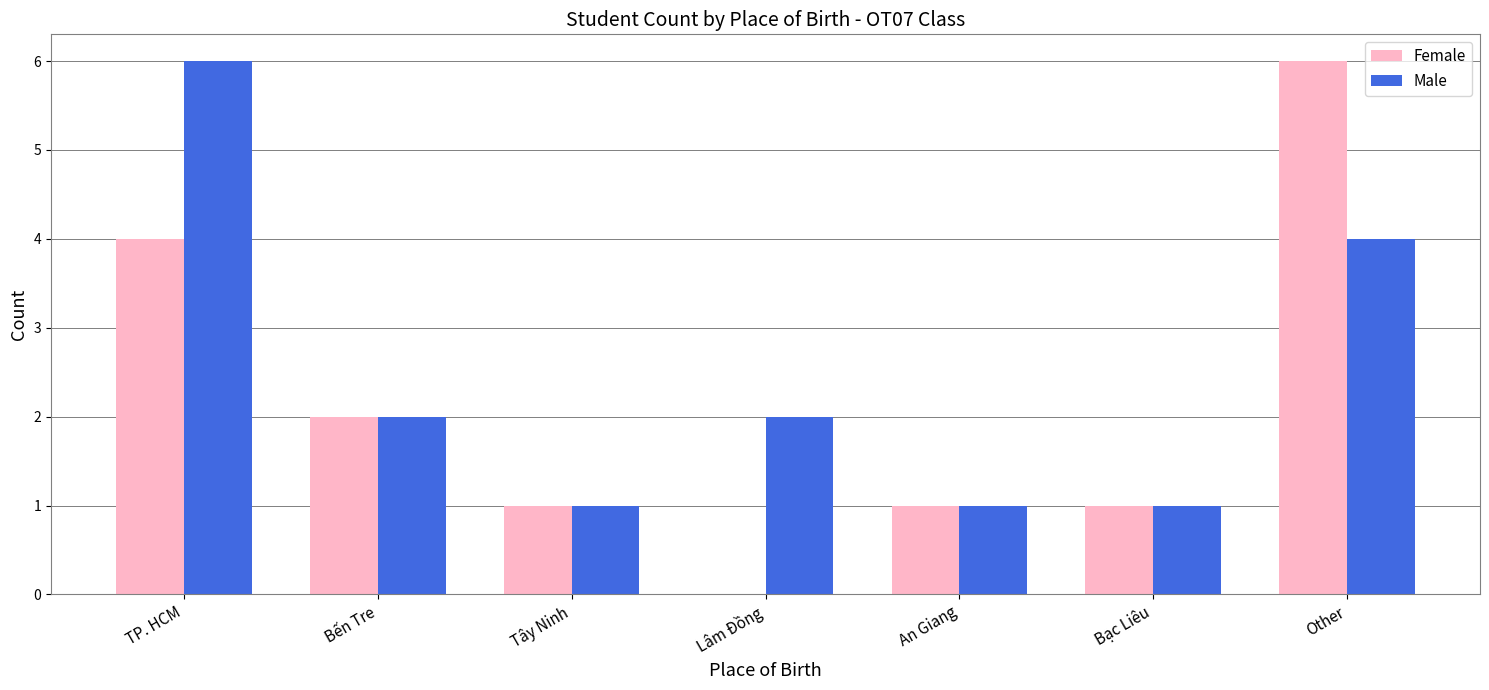

Count the number of data series in this chart.

2